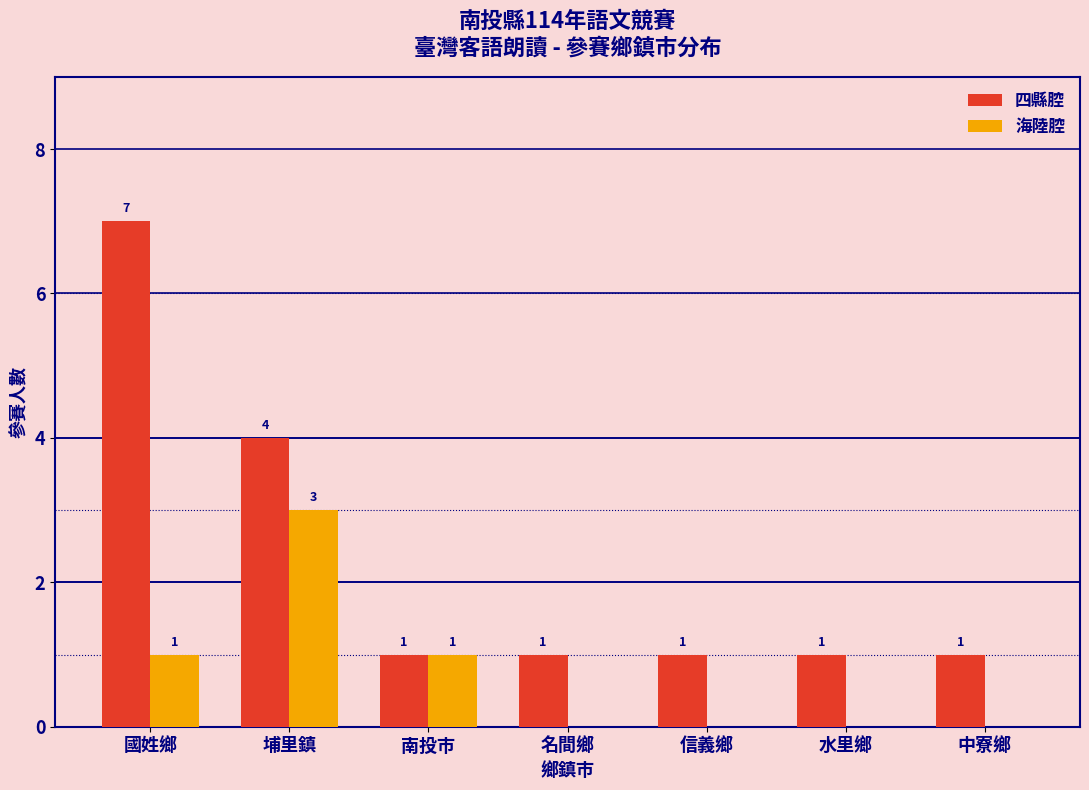

Reading right to left, extract all data points from this chart.

四縣腔: 中寮鄉=1	水里鄉=1	信義鄉=1	名間鄉=1	南投市=1	埔里鎮=4	國姓鄉=7
海陸腔: 中寮鄉=0	水里鄉=0	信義鄉=0	名間鄉=0	南投市=1	埔里鎮=3	國姓鄉=1